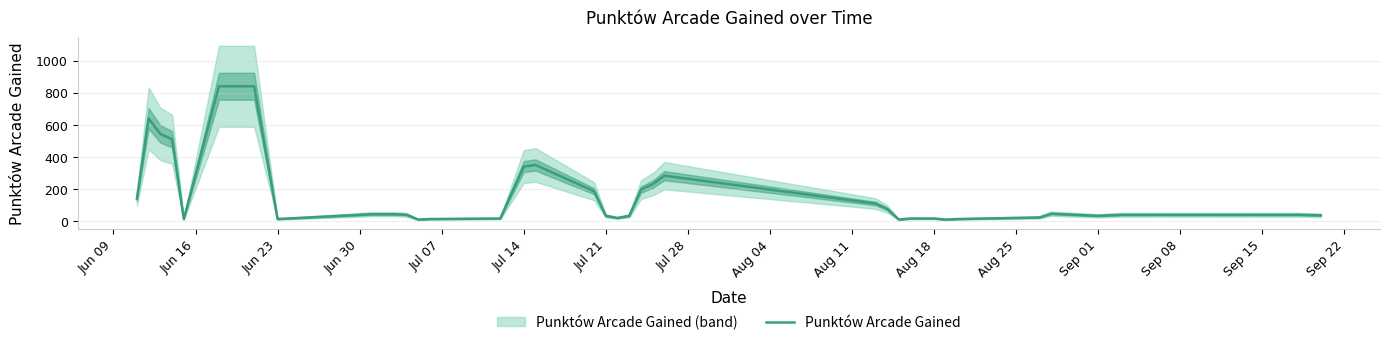

How many values are below 43?

20